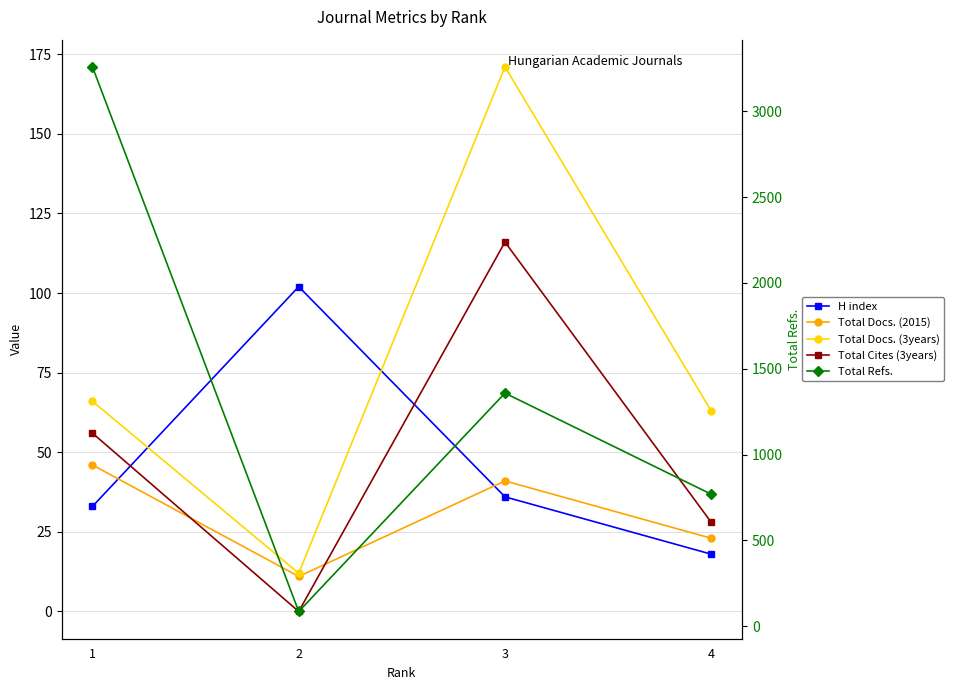

List the labels in order of Total Docs. (3years) value, largest first.

3, 1, 4, 2